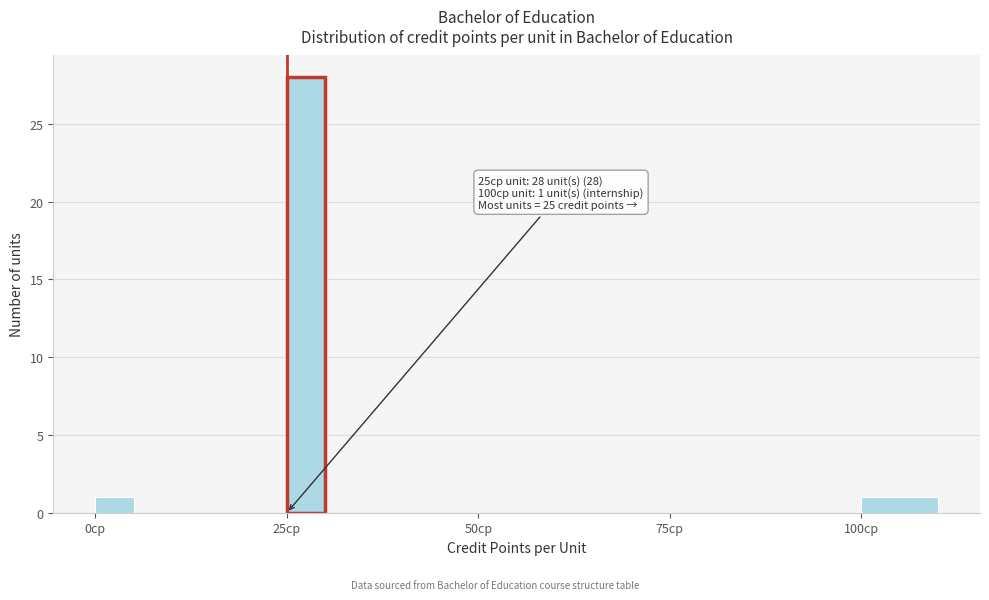

Read against the x-axis, roughly where is the centre of the tallest bar?

30